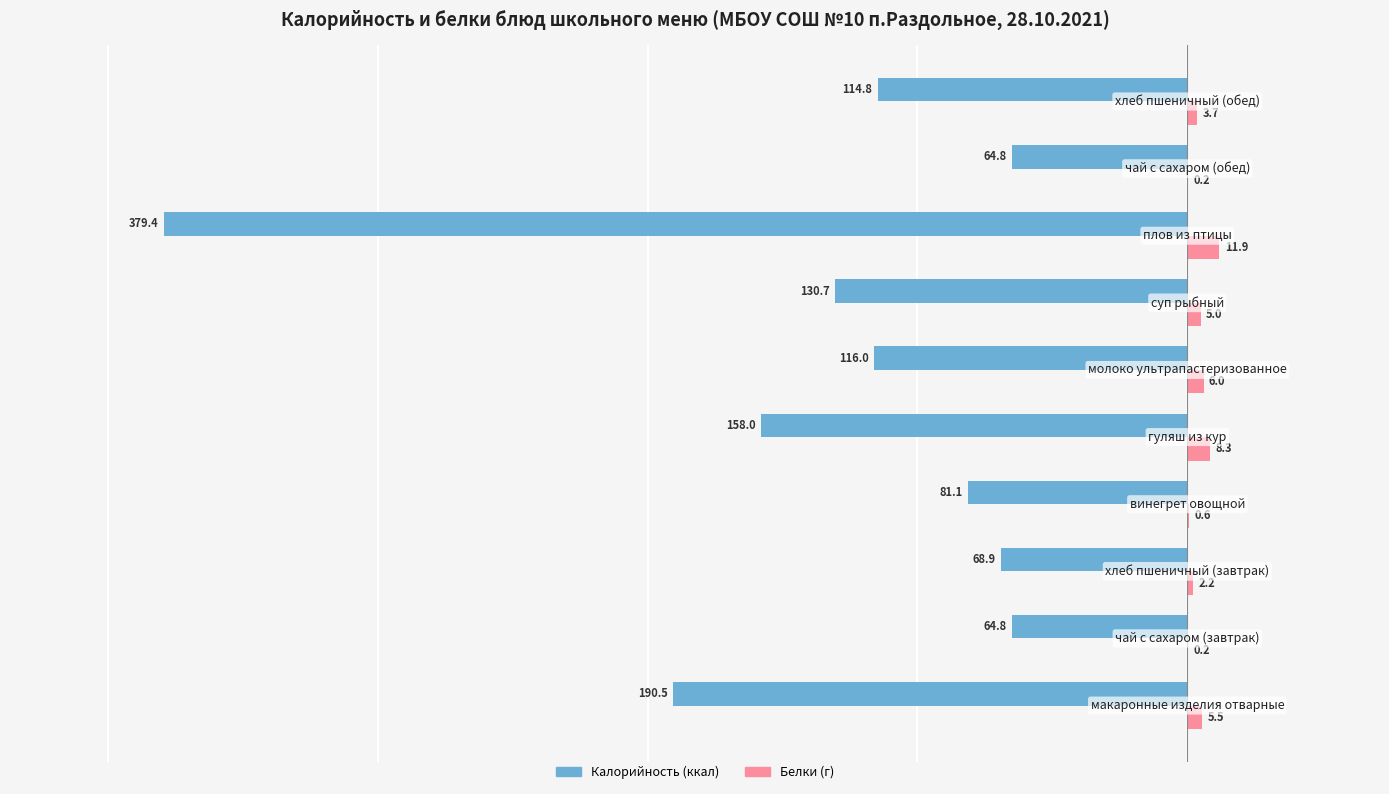

What is the maximum value shown in the chart?

11.9